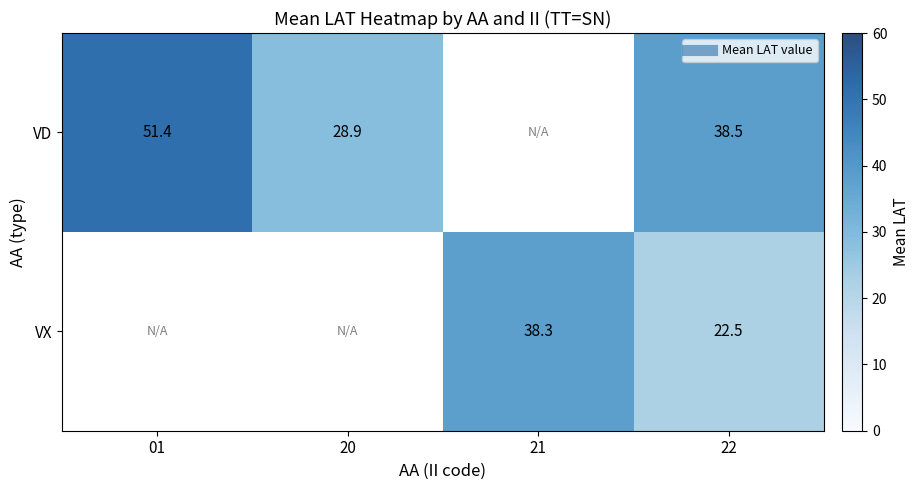

At which label is VD closest to 40?

22